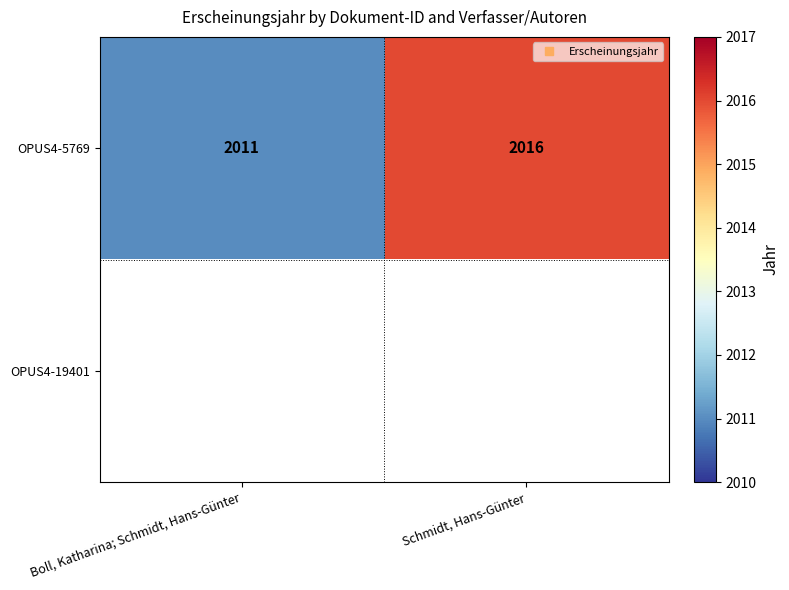

How many values in the OPUS4-5769 series are below 2016?

1